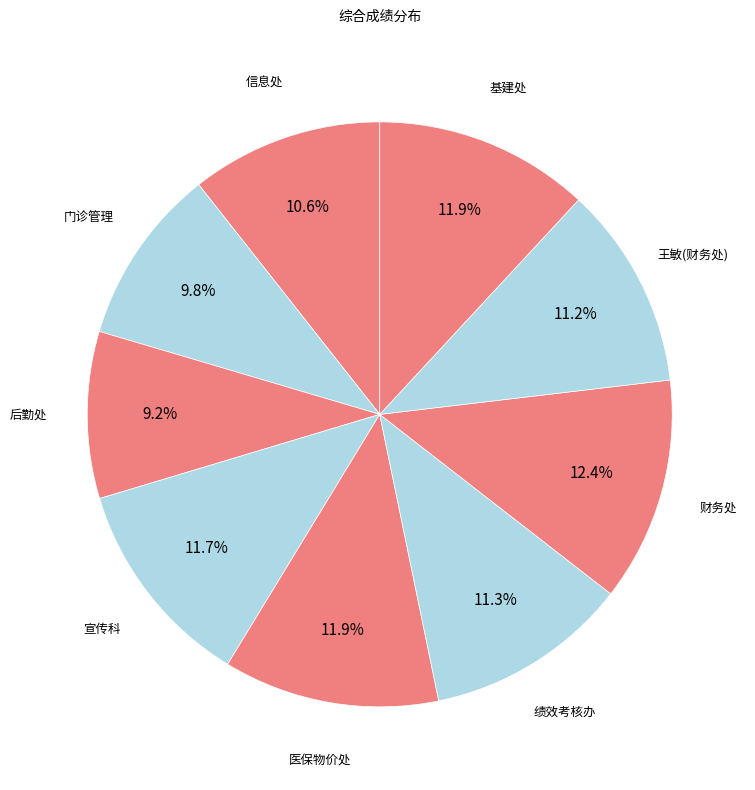

Count the number of slices in the pie.

9